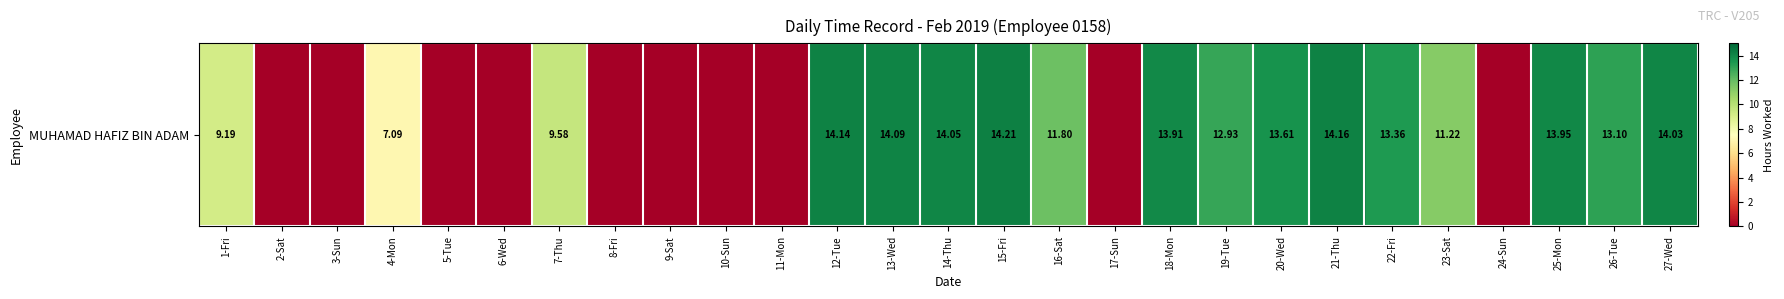

What is the change in value from 11-Mon to 22-Fri?

+13.4